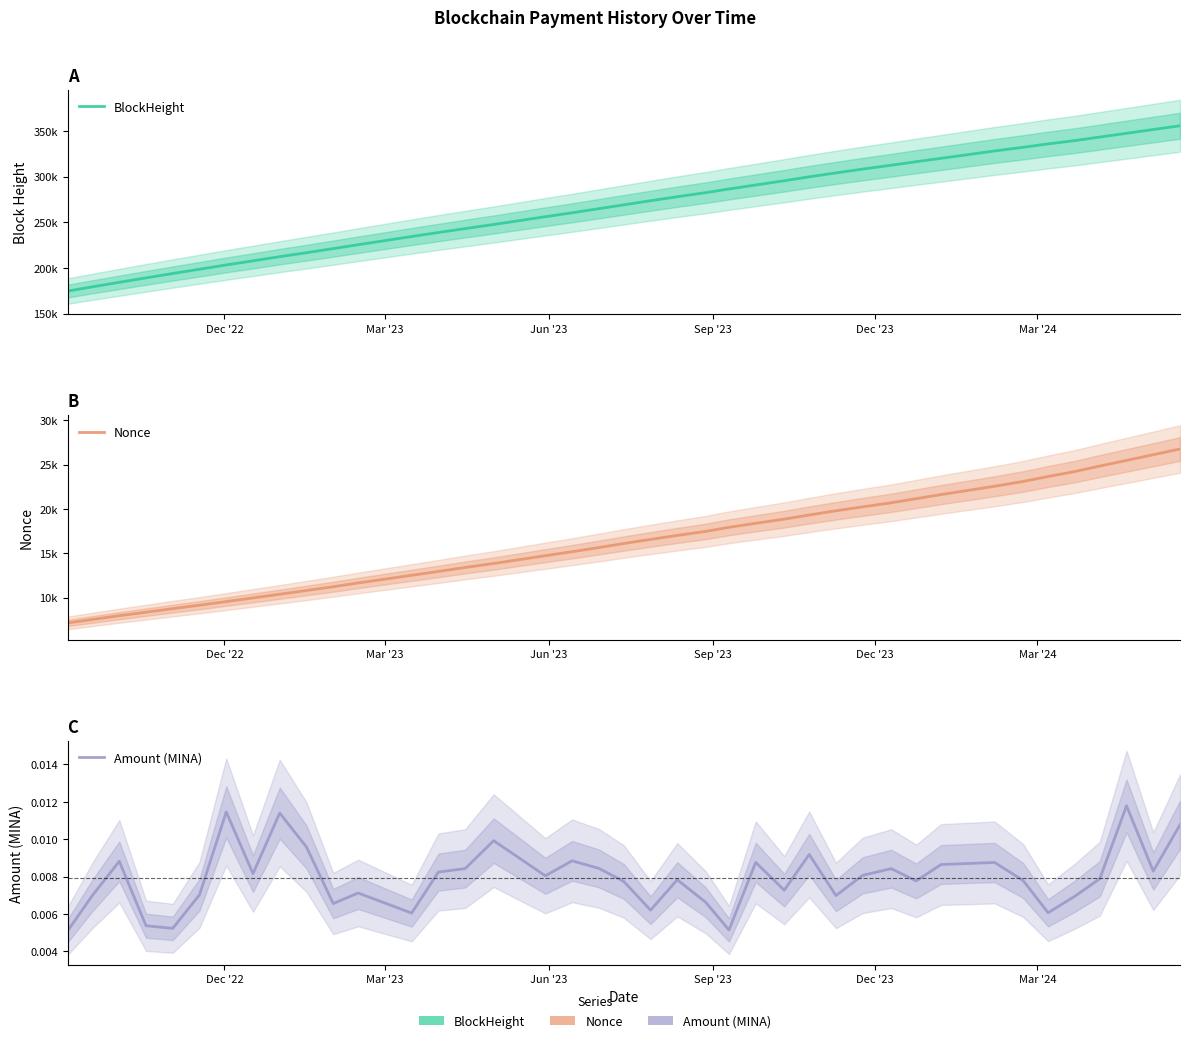

How many categories are shown in the chart?

40